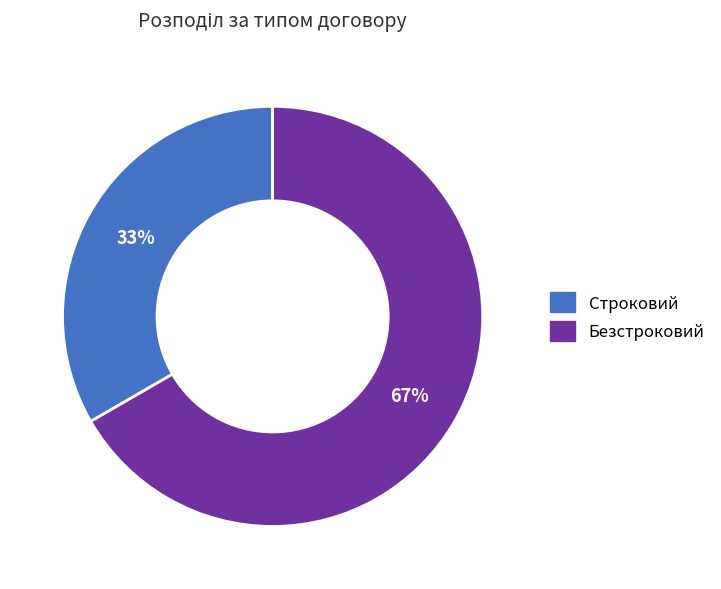

Which slice is the smallest?

Строковий